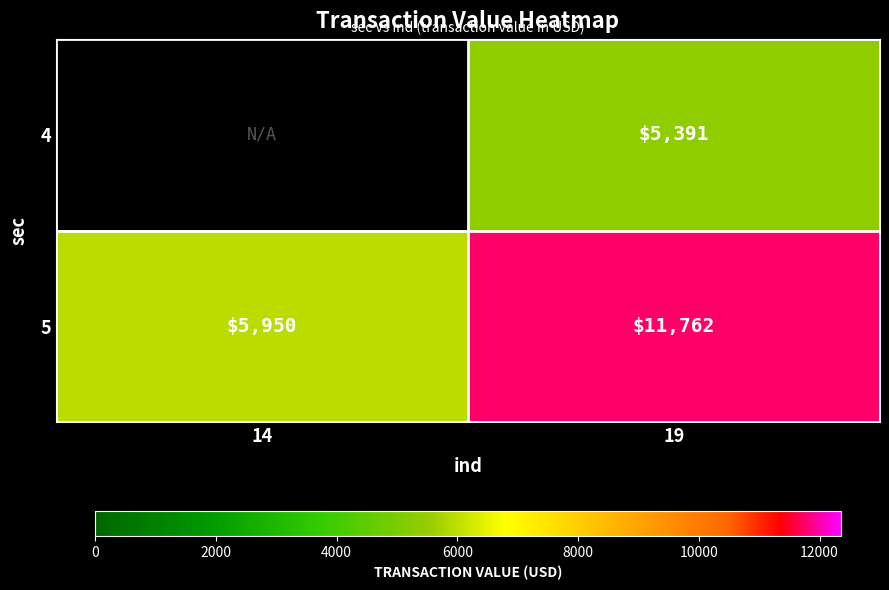

Count the number of data series in this chart.

2